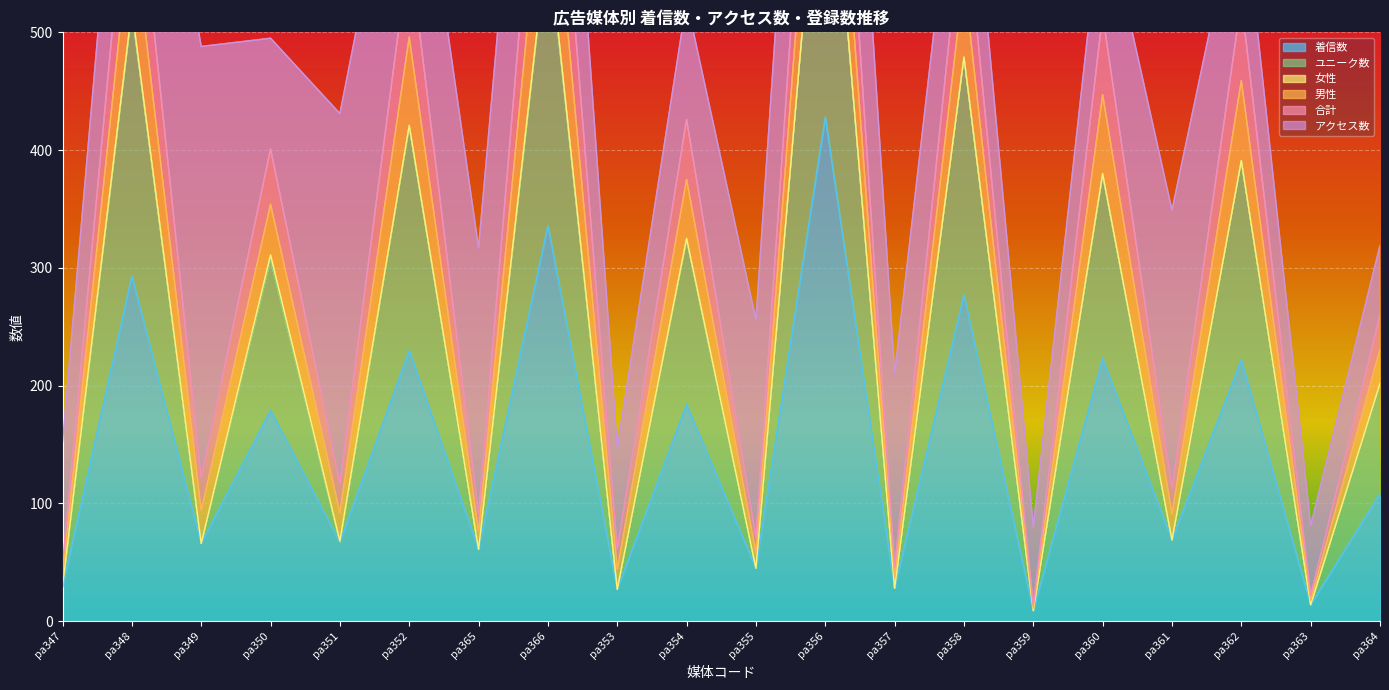

What is the spread (max minus min) of values at pa352?

342